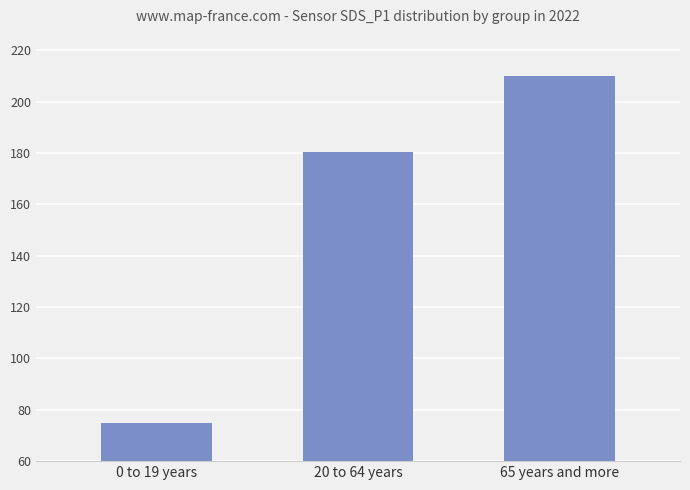

Reading left to right, list all the values displayed in this chart.

0 to 19 years=75.0	20 to 64 years=180.6	65 years and more=210.0